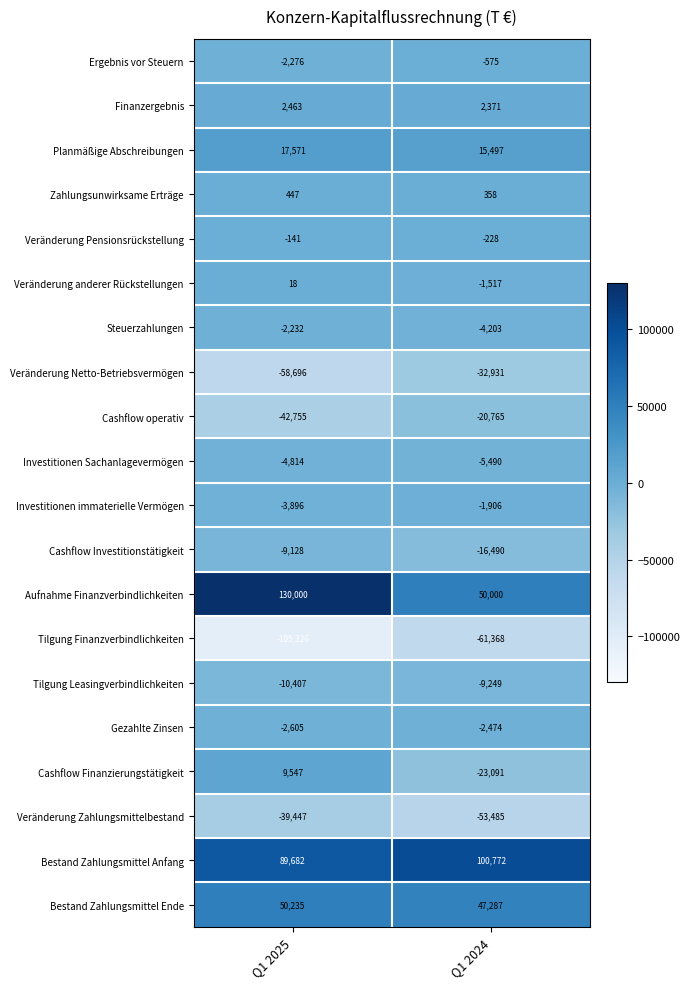

At Q1 2024, list the series in order from largest to smallest.

Bestand Zahlungsmittel Anfang, Aufnahme Finanzverbindlichkeiten, Bestand Zahlungsmittel Ende, Planmäßige Abschreibungen, Finanzergebnis, Zahlungsunwirksame Erträge, Veränderung Pensionsrückstellung, Ergebnis vor Steuern, Veränderung anderer Rückstellungen, Investitionen immaterielle Vermögen, Gezahlte Zinsen, Steuerzahlungen, Investitionen Sachanlagevermögen, Tilgung Leasingverbindlichkeiten, Cashflow Investitionstätigkeit, Cashflow operativ, Cashflow Finanzierungstätigkeit, Veränderung Netto-Betriebsvermögen, Veränderung Zahlungsmittelbestand, Tilgung Finanzverbindlichkeiten